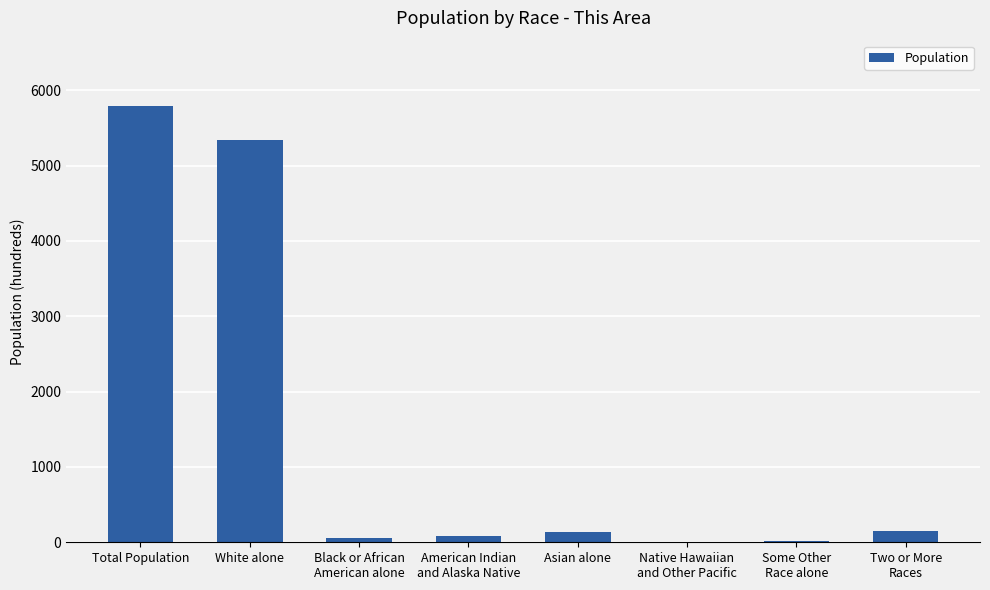

The chart shows a value of 23 at Some Other
Race alone. True or false?

True